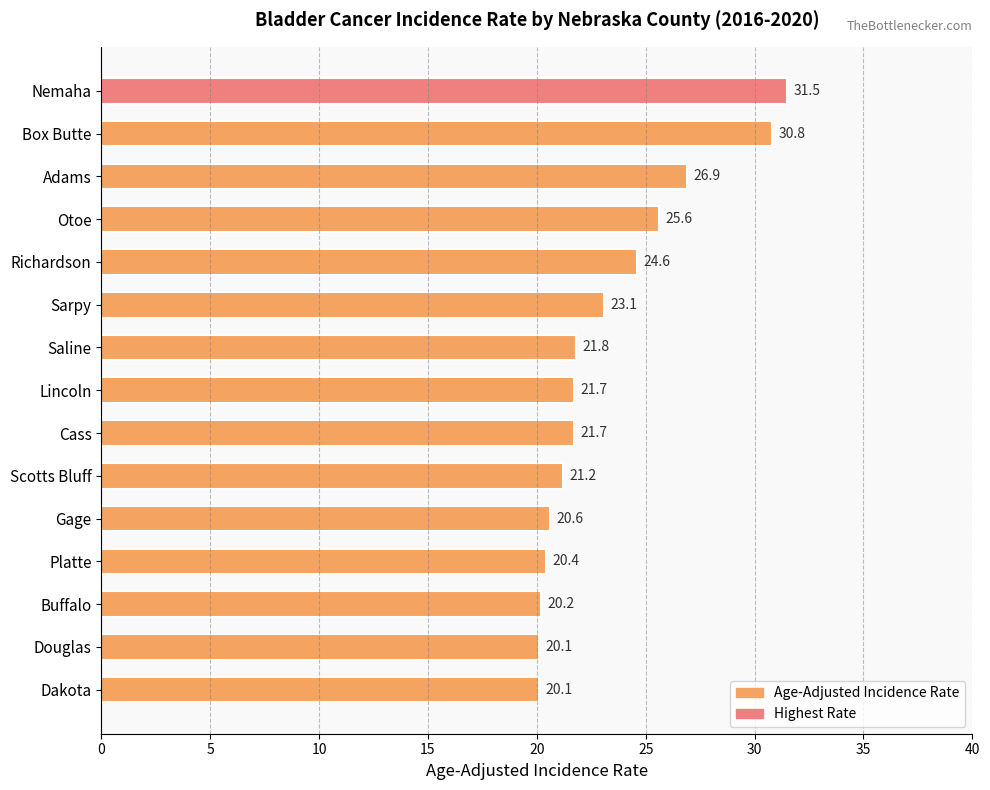

True or false: the data shows 21.2 at Scotts Bluff.

True